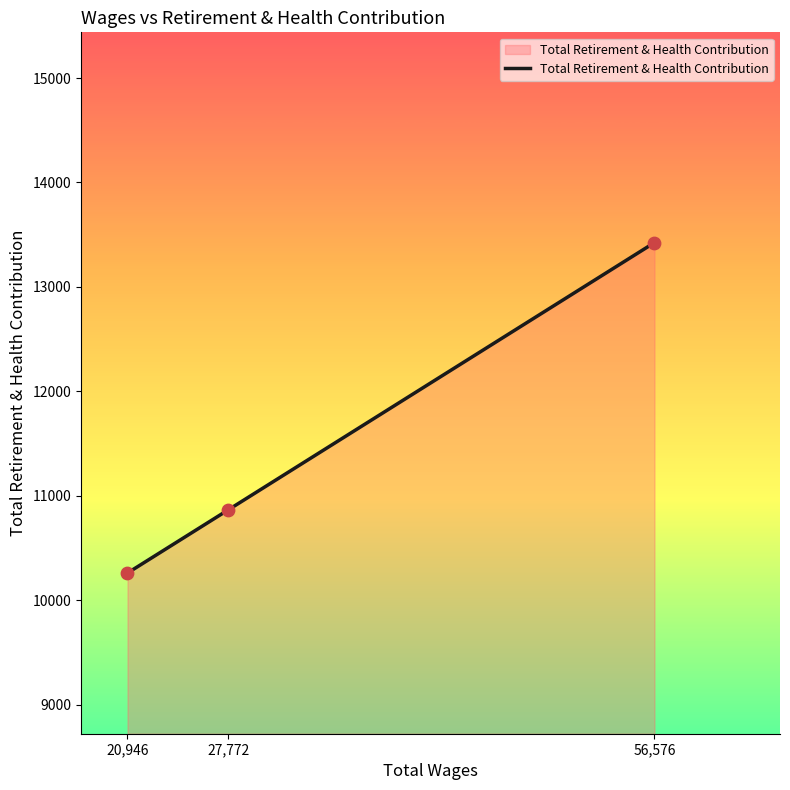

Which has a higher value, 56,576 or 27,772?

56,576